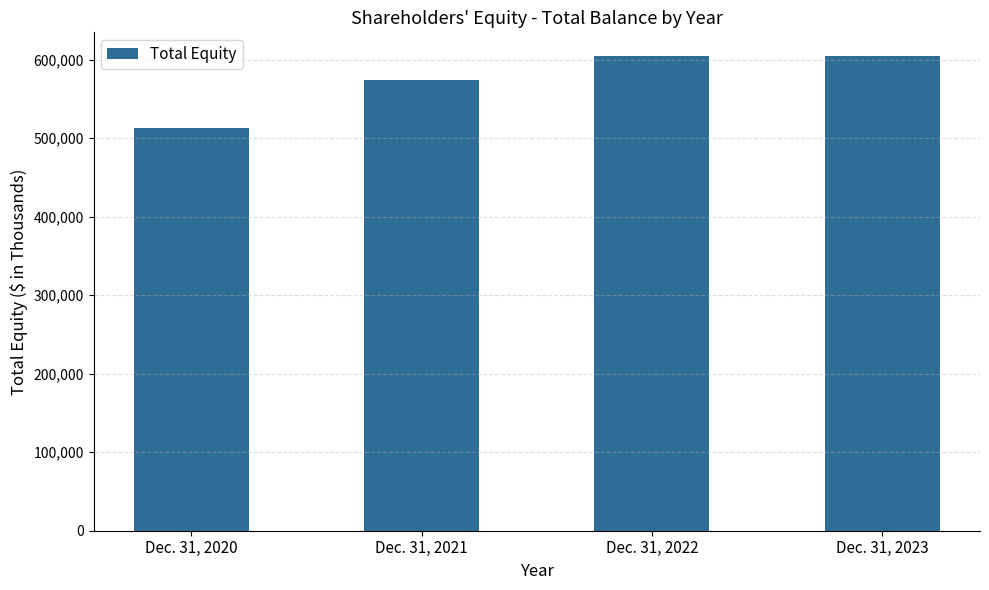

The chart shows a value of 247311 at Dec. 31, 2023. True or false?

False